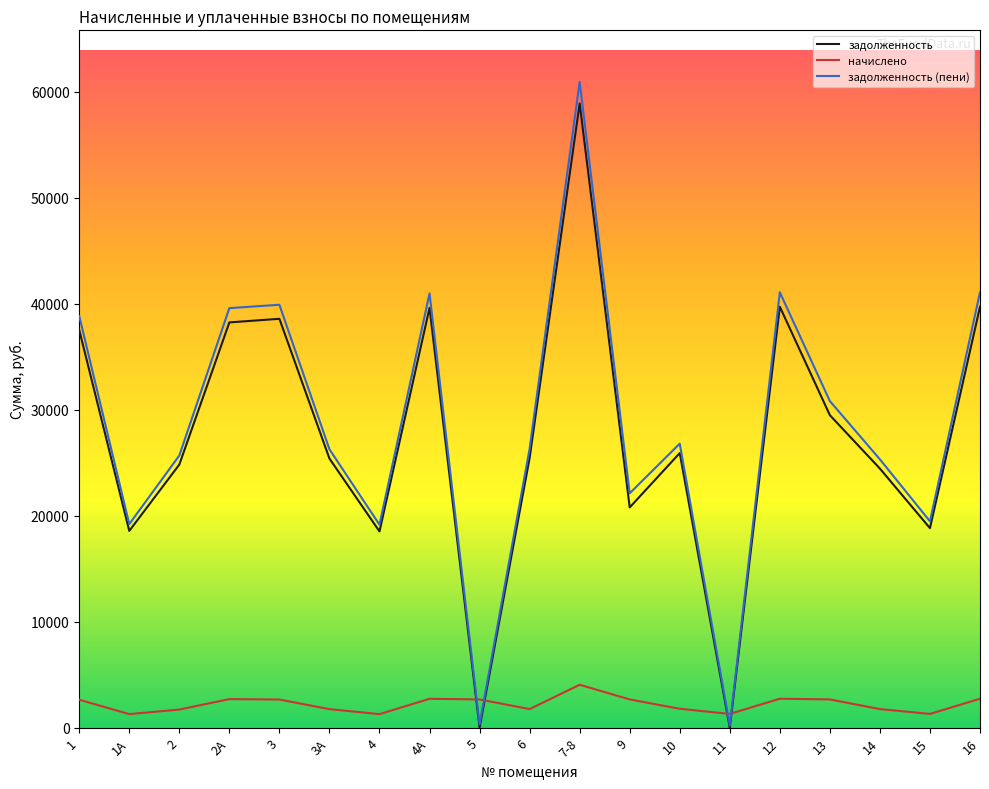

Which series has the largest total across all categories?

задолженность (пени)